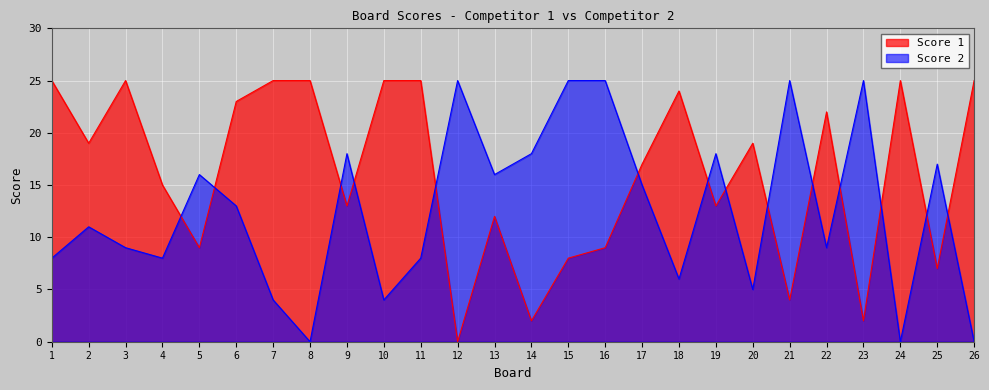

How many interior local valleys does the Score 1 series have?

9